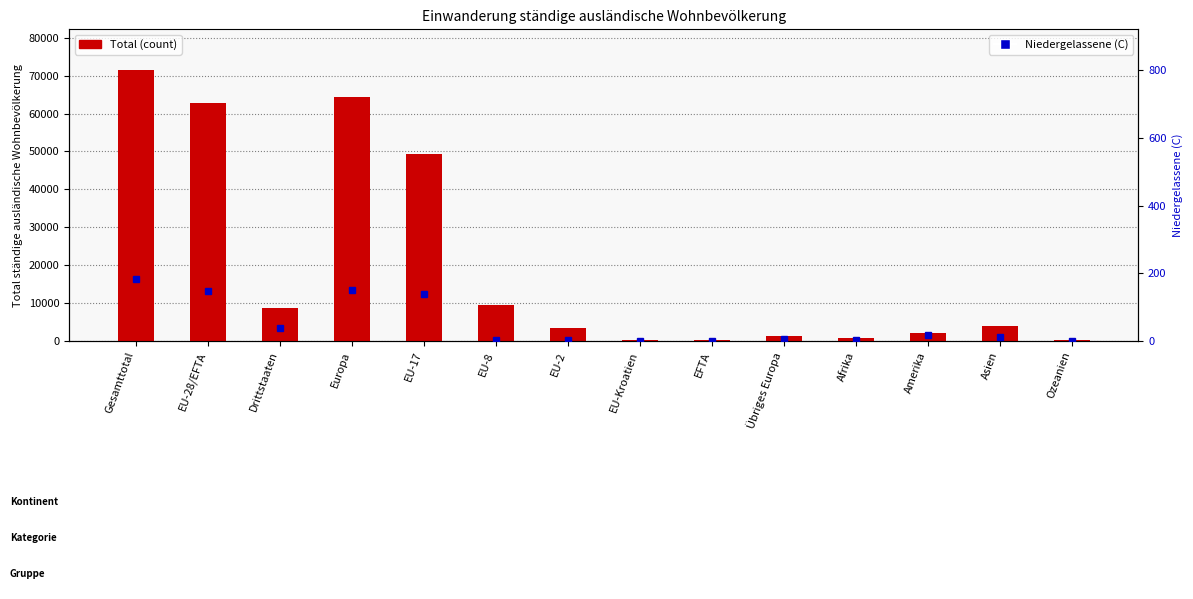

Which label corresponds to the largest value in the chart?

Gesamttotal